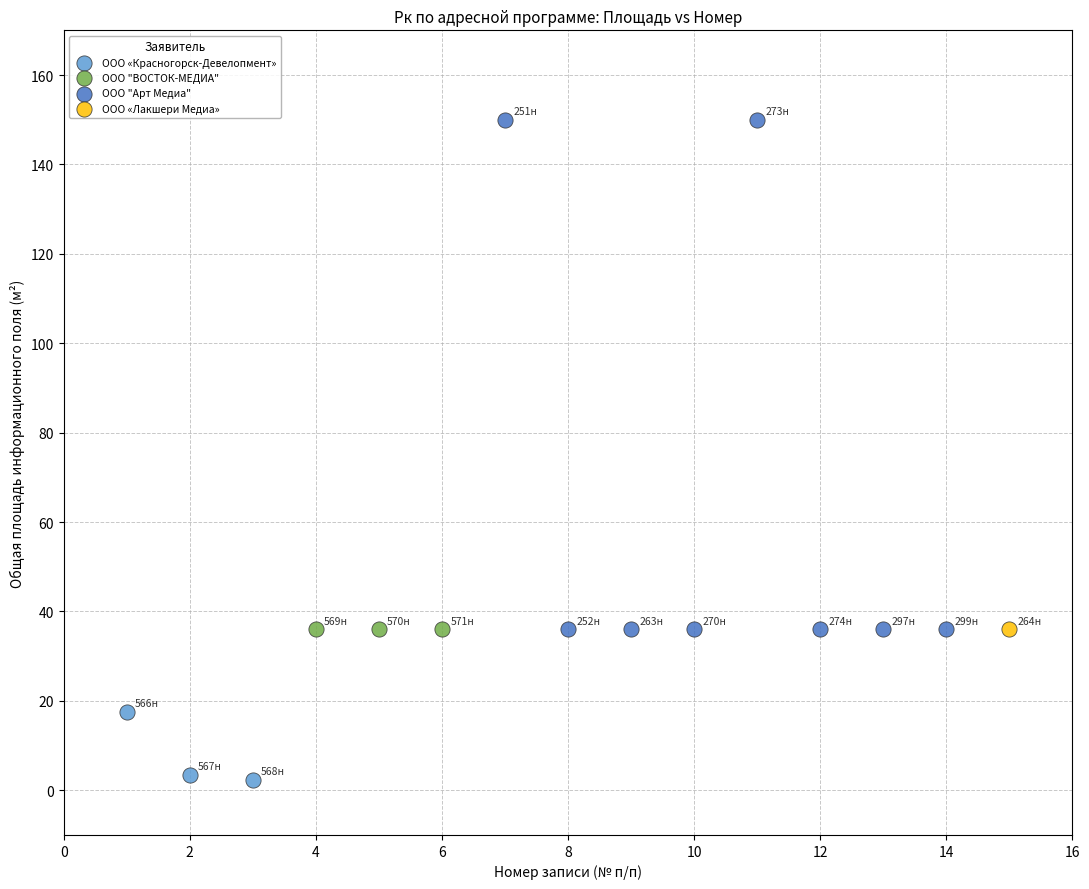

What are all the series names shown in the legend?

ООО «Красногорск-Девелопмент», ООО "ВОСТОК-МЕДИА", ООО "Арт Медиа", ООО «Лакшери Медиа»